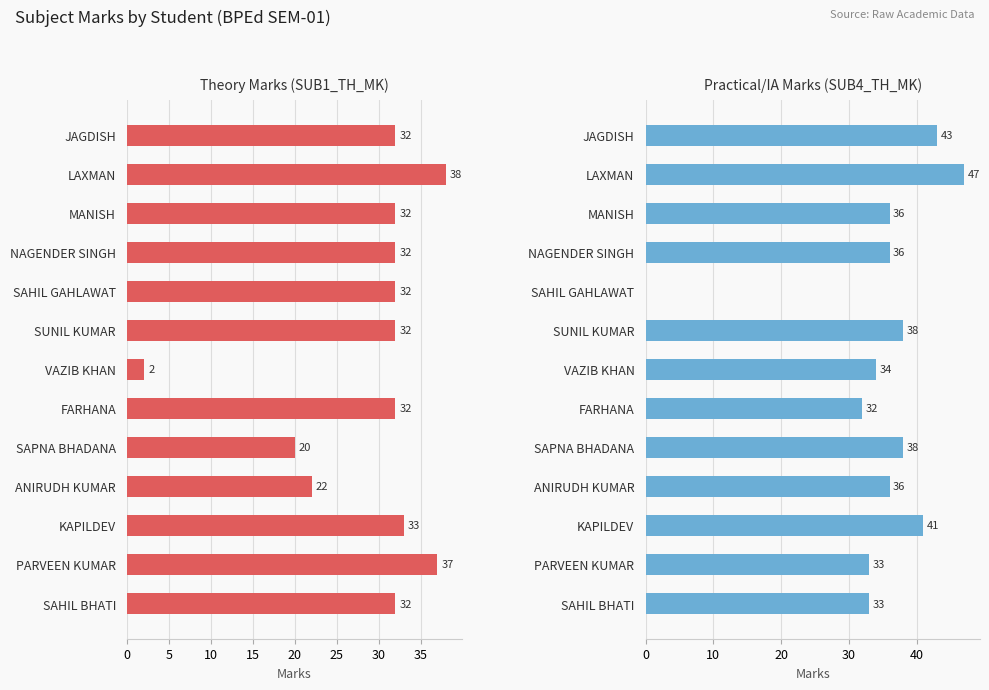

Which series has the largest range (max minus min)?

Practical/IA Marks (SUB4_TH_MK)